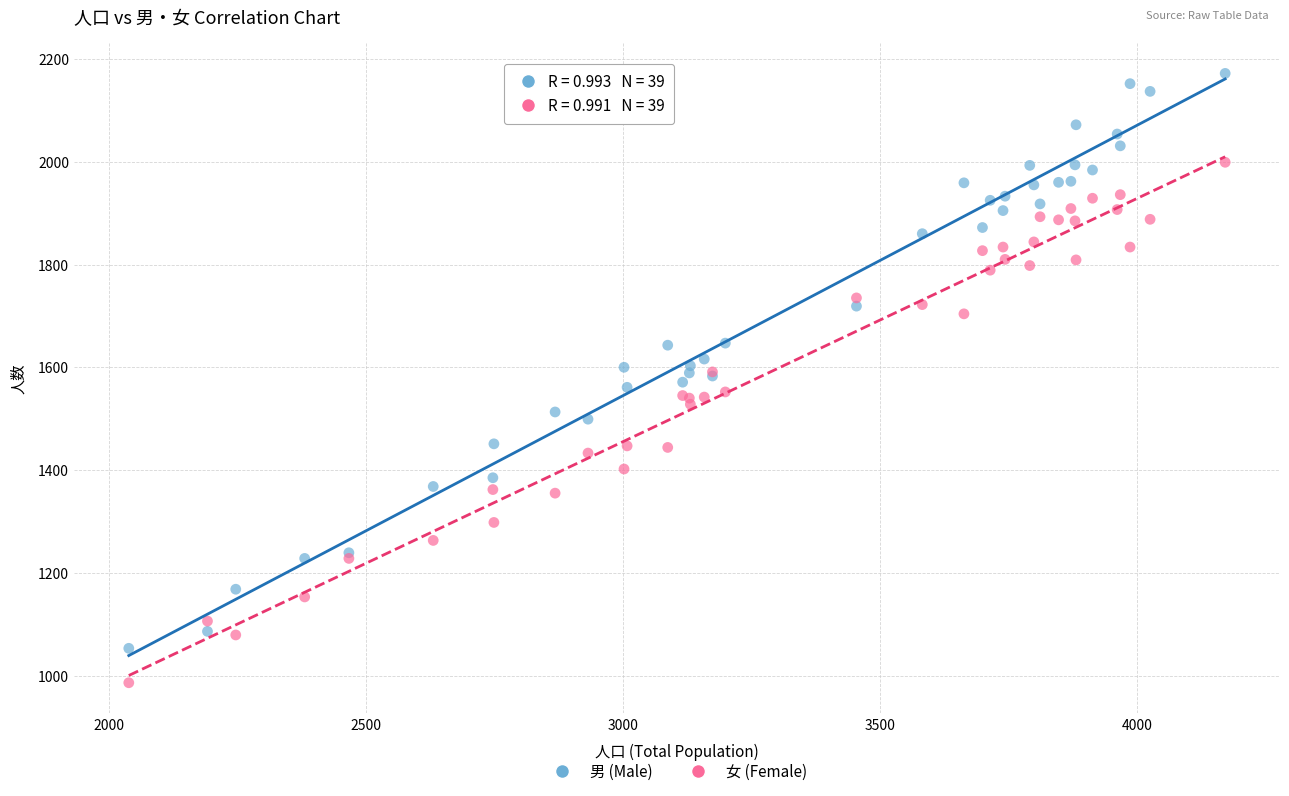

Which series has the widest spread of Y values?

男 (Male)